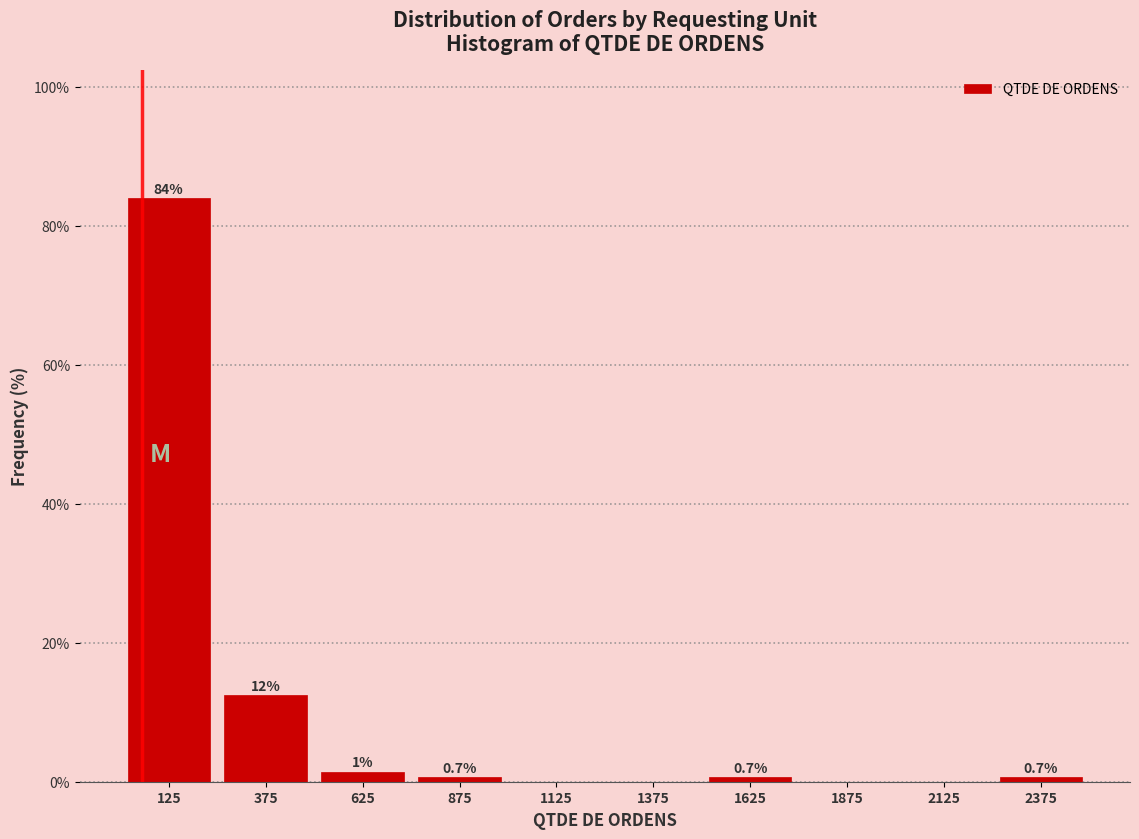

Which range on the x-axis has the tallest bar?

0 to 250